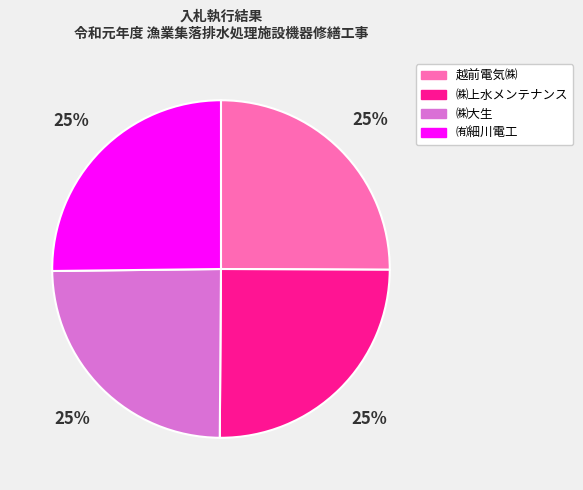

Count the number of slices in the pie.

4